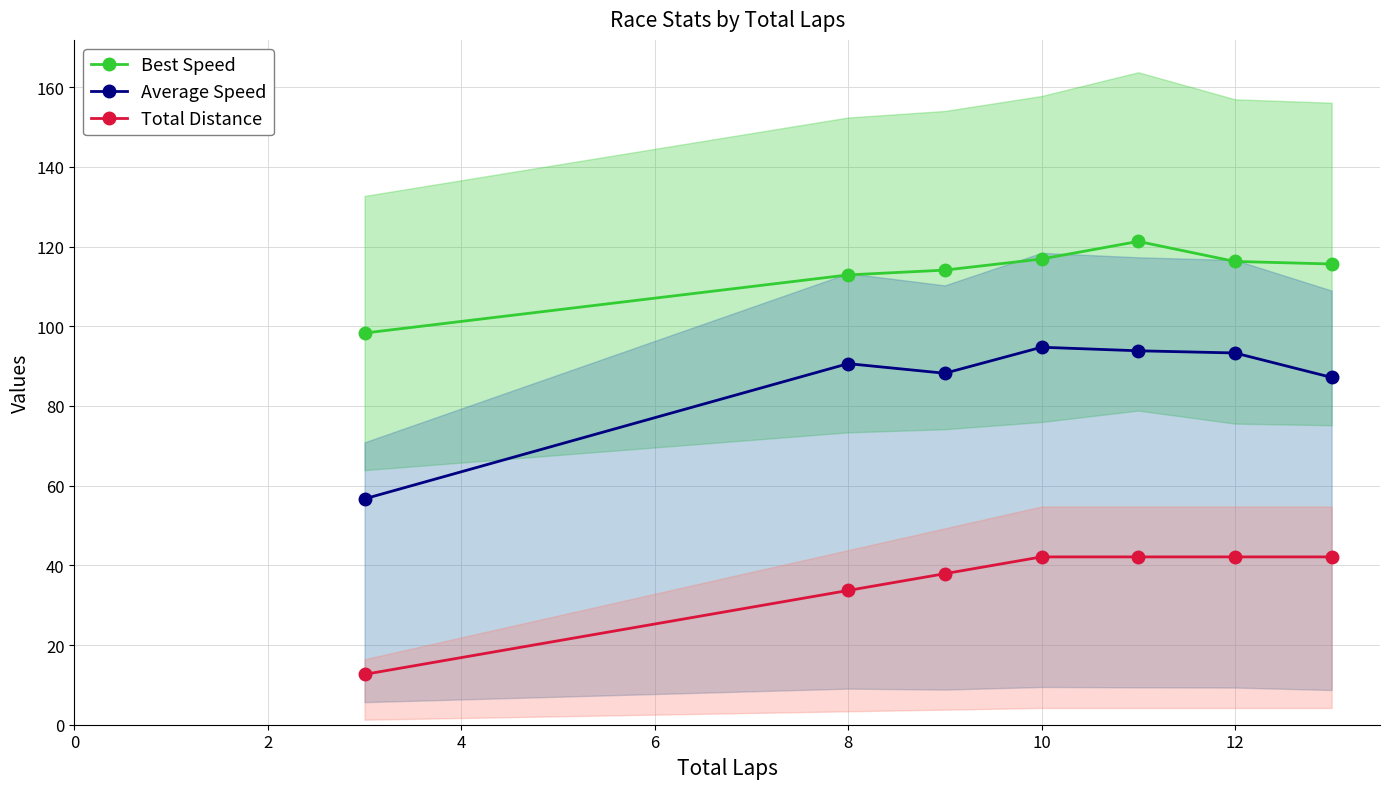

What is the value of the Average Speed point at the 5th from the left?

93.8